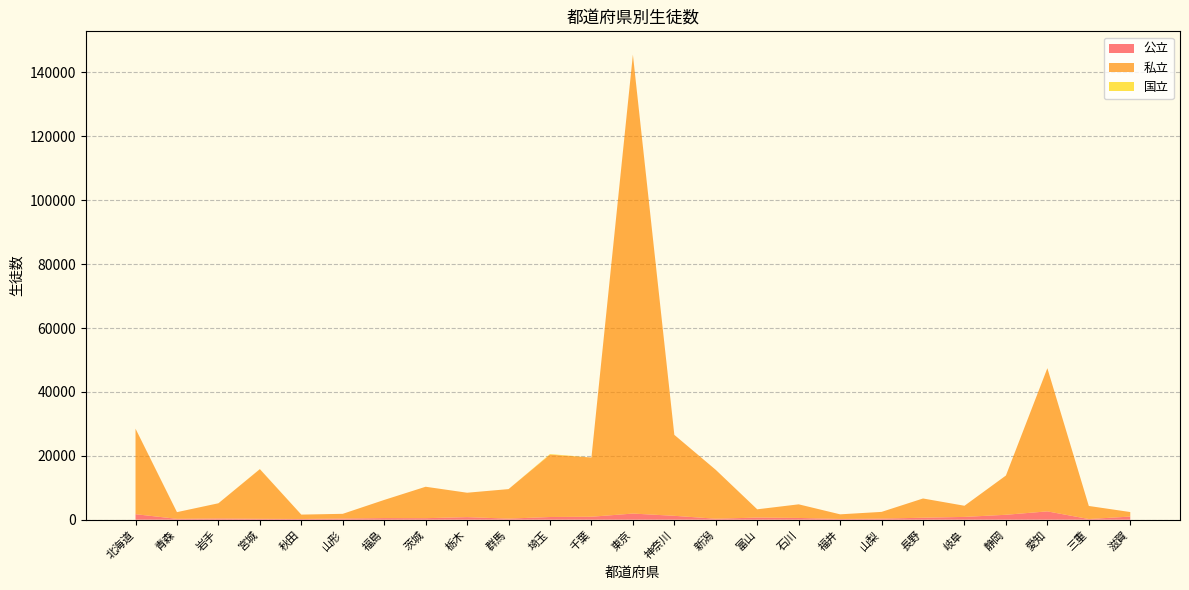

Reading left to right, transcribe all the data shown in this chart.

公立: 北海道=1728	青森=269	岩手=390	宮城=279	秋田=224	山形=359	福島=501	茨城=475	栃木=802	群馬=340	埼玉=843	千葉=928	東京=1921	神奈川=1219	新潟=306	富山=665	石川=551	福井=228	山梨=340	長野=620	岐阜=874	静岡=1543	愛知=2608	三重=209	滋賀=983
私立: 北海道=26768	青森=2098	岩手=4753	宮城=15541	秋田=1373	山形=1480	福島=5687	茨城=9843	栃木=7642	群馬=9237	埼玉=19525	千葉=18540	東京=143649	神奈川=25343	新潟=15296	富山=2588	石川=4262	福井=1453	山梨=2106	長野=6022	岐阜=3490	静岡=12286	愛知=44825	三重=4091	滋賀=1413
国立: 北海道=16	青森=0	岩手=0	宮城=34	秋田=0	山形=0	福島=0	茨城=0	栃木=0	群馬=0	埼玉=179	千葉=0	東京=37	神奈川=0	新潟=0	富山=0	石川=0	福井=0	山梨=0	長野=0	岐阜=0	静岡=0	愛知=0	三重=0	滋賀=0